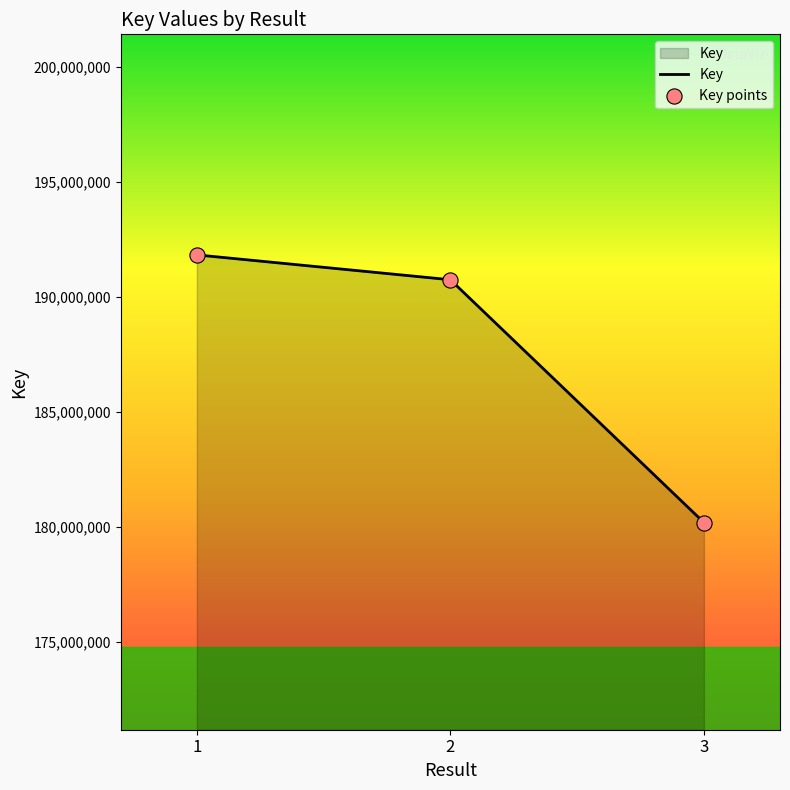

List the labels in order of value, largest first.

1, 2, 3